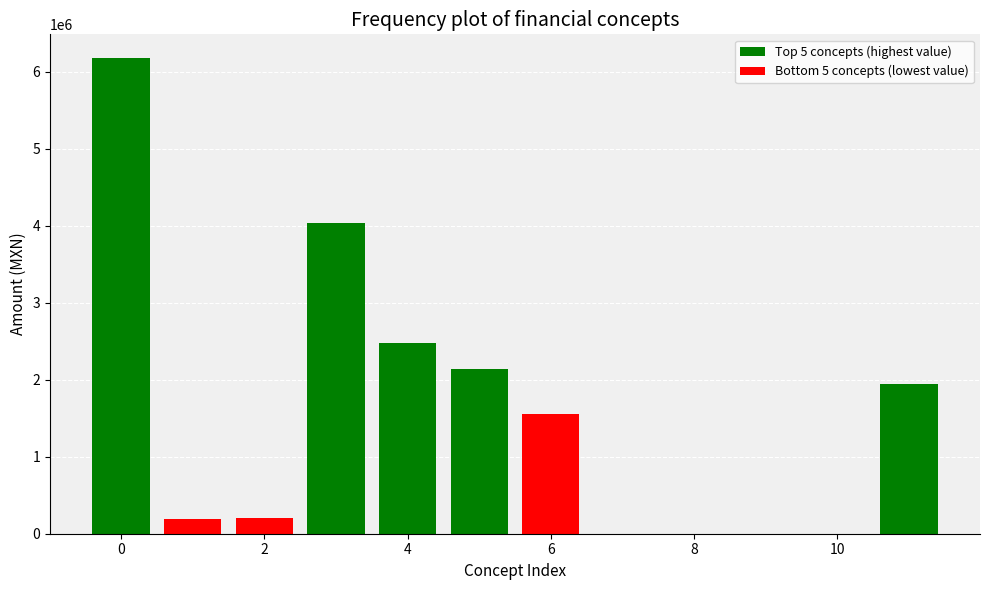

List the series in order of their peak value, lowest first.

Bottom 5 concepts (lowest value), Top 5 concepts (highest value)